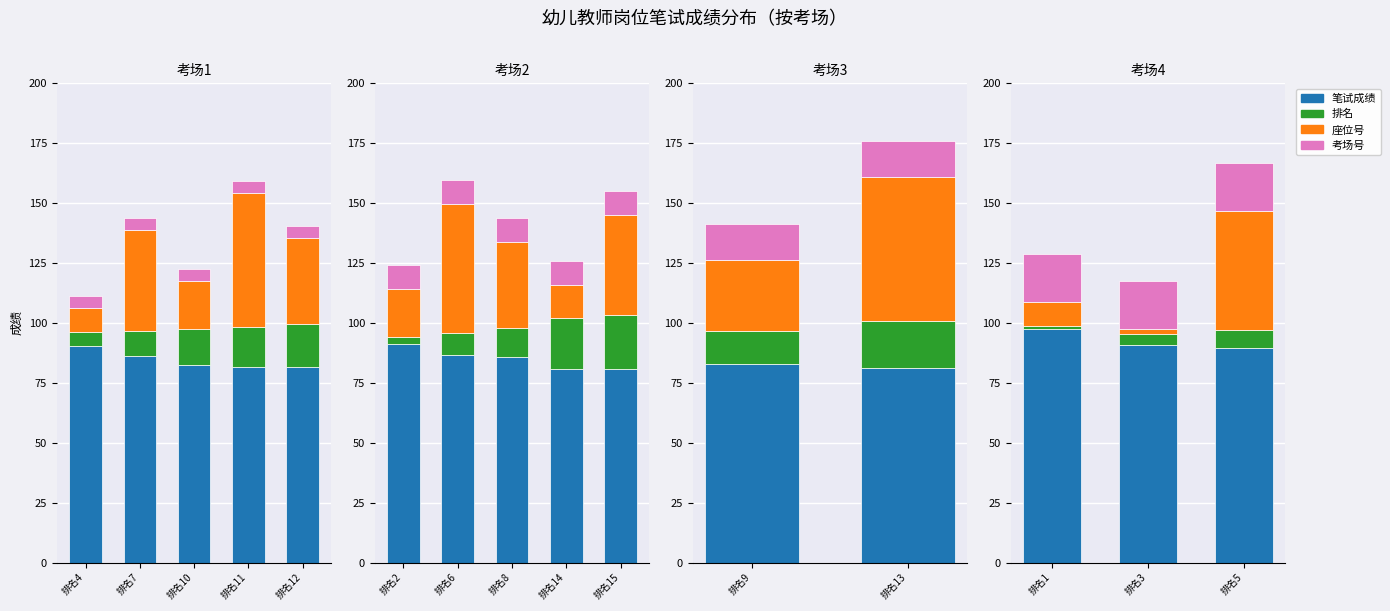

How many data points in 座位号 are less than 10?

1